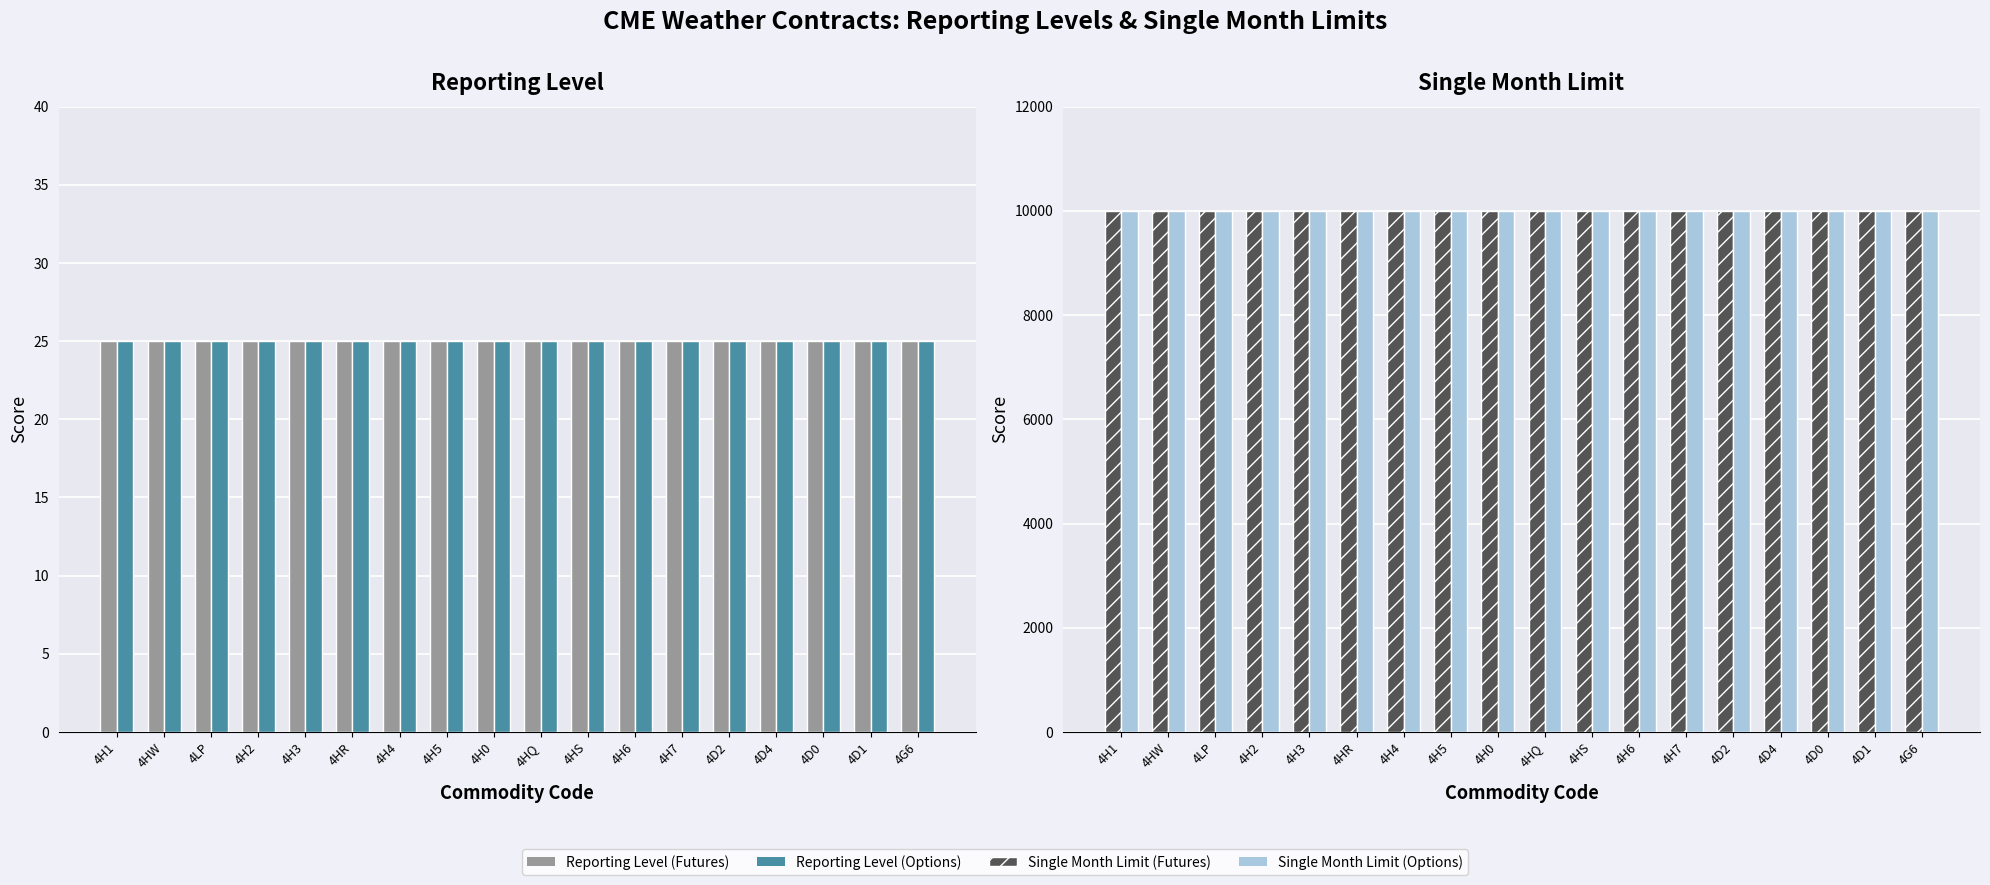

What value does the Reporting Level (Futures) series have at 4D0?

25